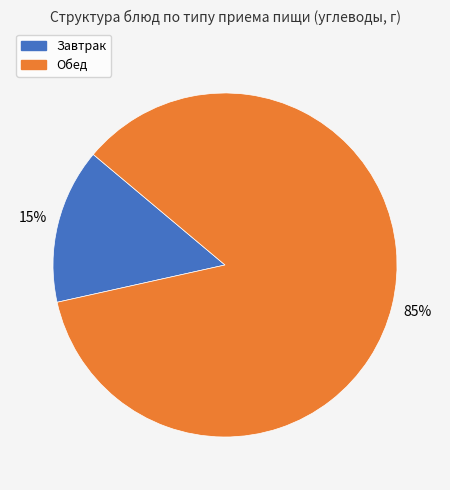

Is there a majority slice in this chart?

Yes